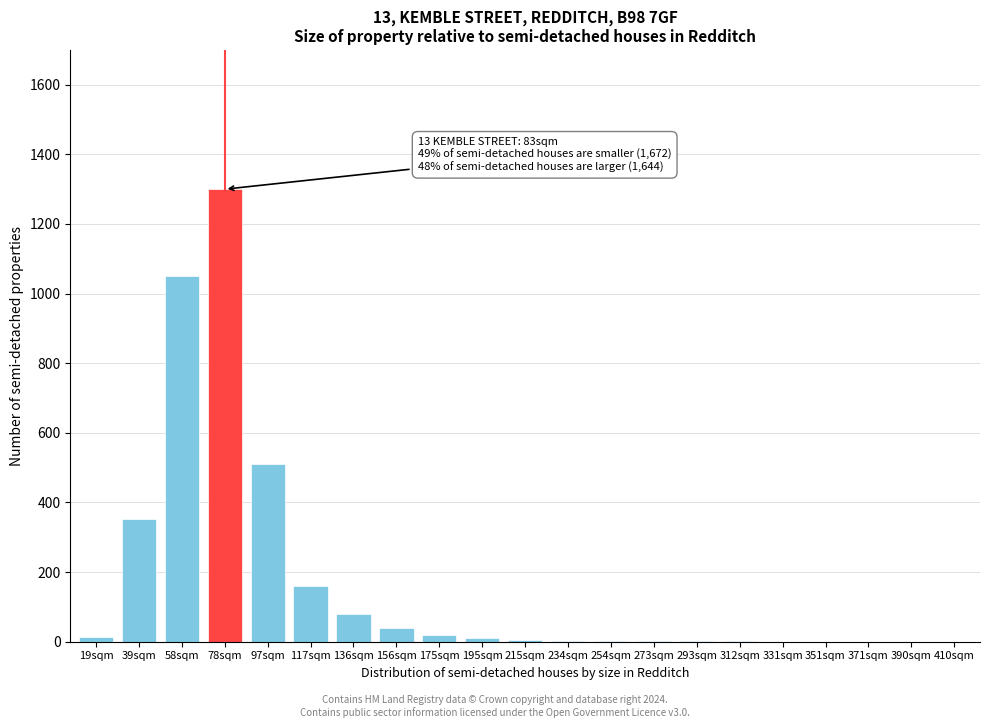

The chart shows a value of 1 at 293sqm. True or false?

True